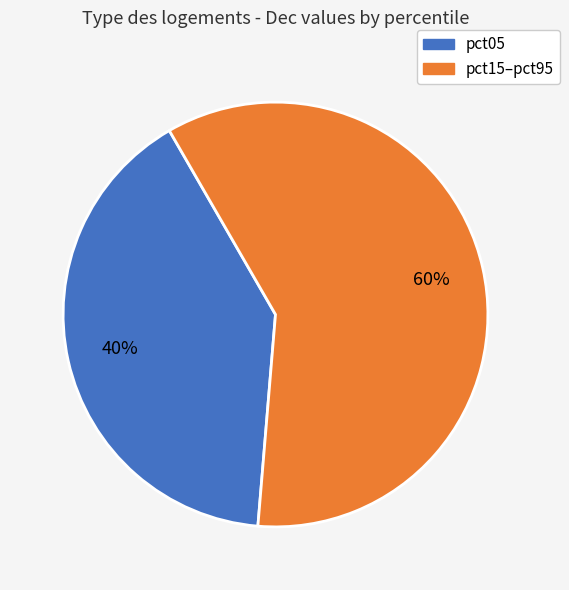

What percentage is the pct15–pct95 slice, to the nearest percent?

60%